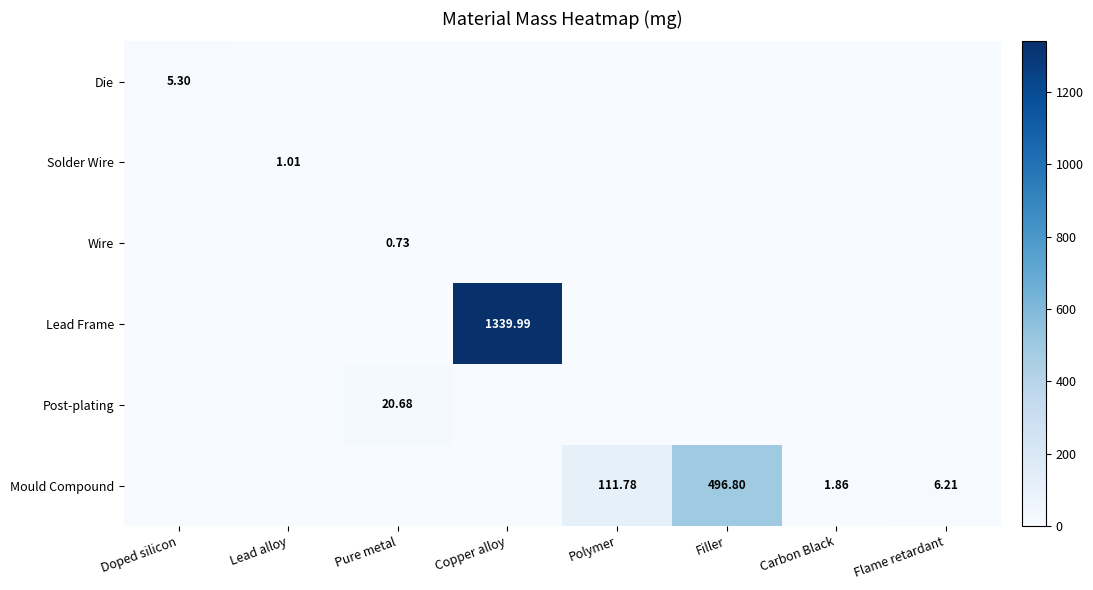

What is the greatest value displayed?

1340.0